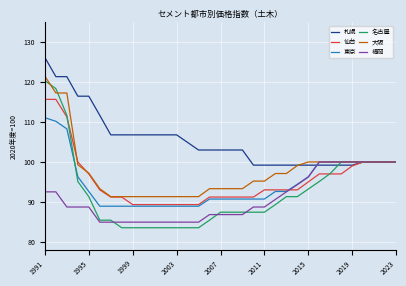

Which series has the largest total across all categories?

札幌